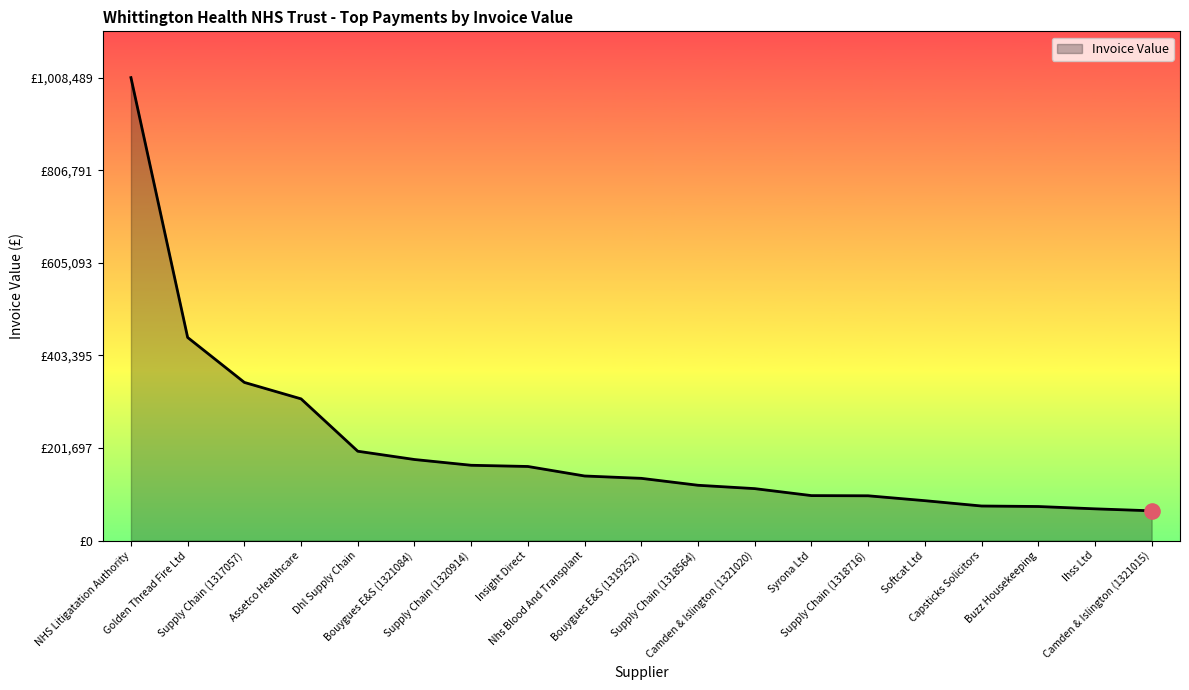

Between Golden Thread Fire Ltd and Supply Chain (1317057), which is larger?

Golden Thread Fire Ltd